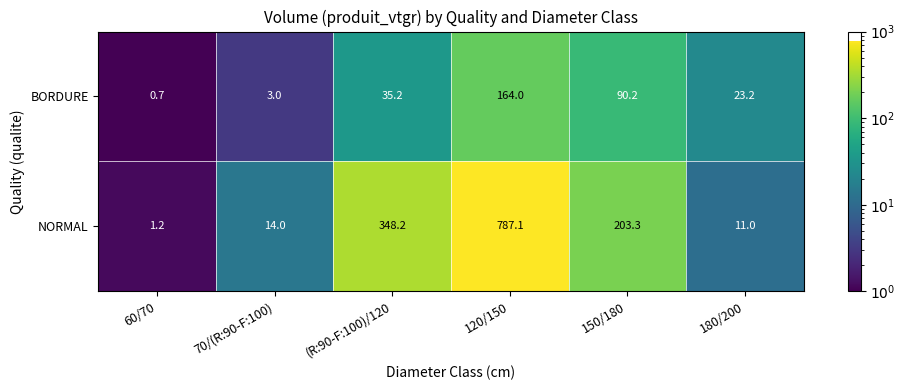

True or false: BORDURE has a value of 90.2 at 150/180.

True